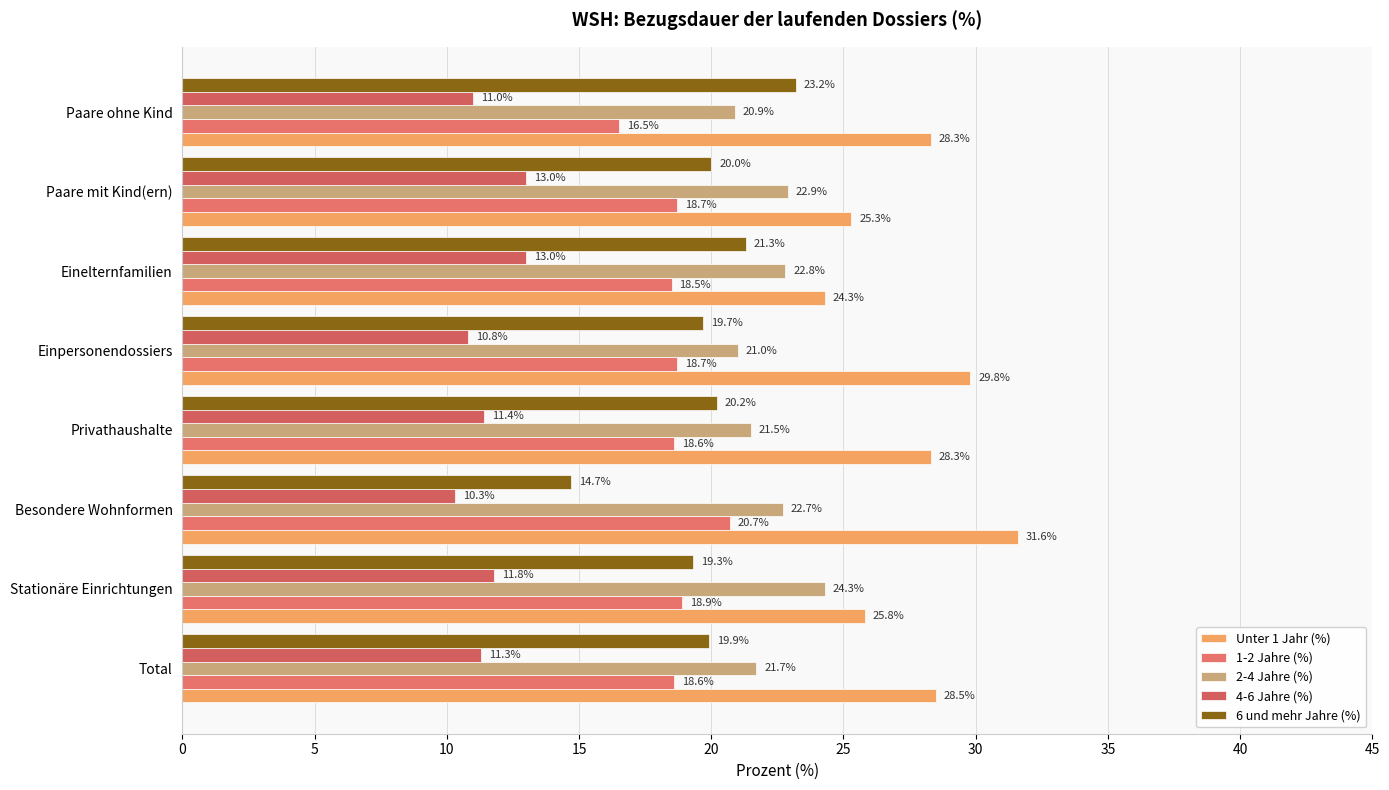

Which series has the largest total across all categories?

Unter 1 Jahr (%)